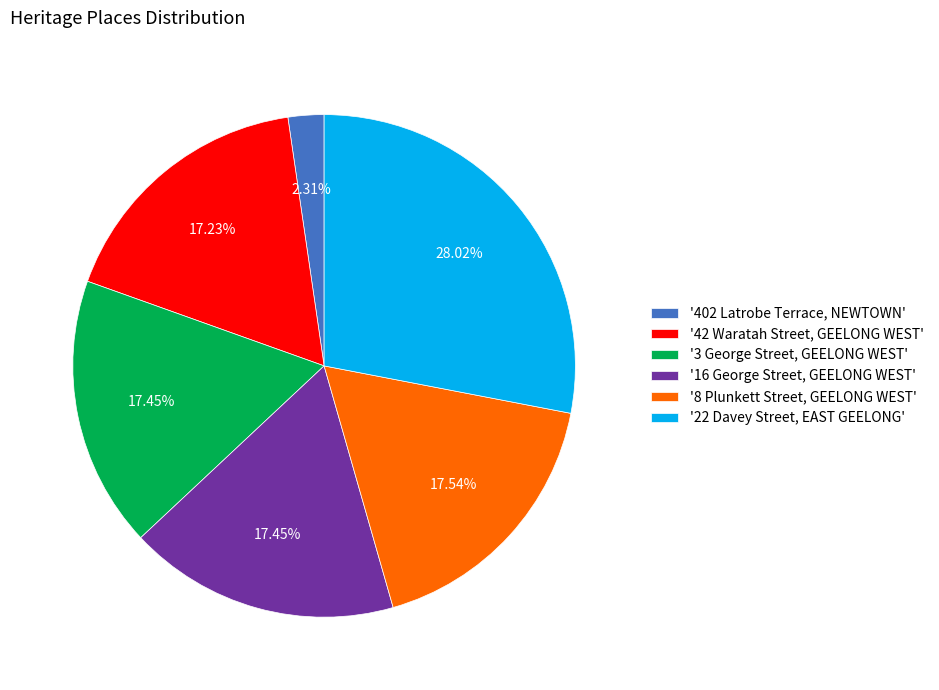

Is the sum of '16 George Street, GEELONG WEST' and '22 Davey Street, EAST GEELONG' greater than half?

No